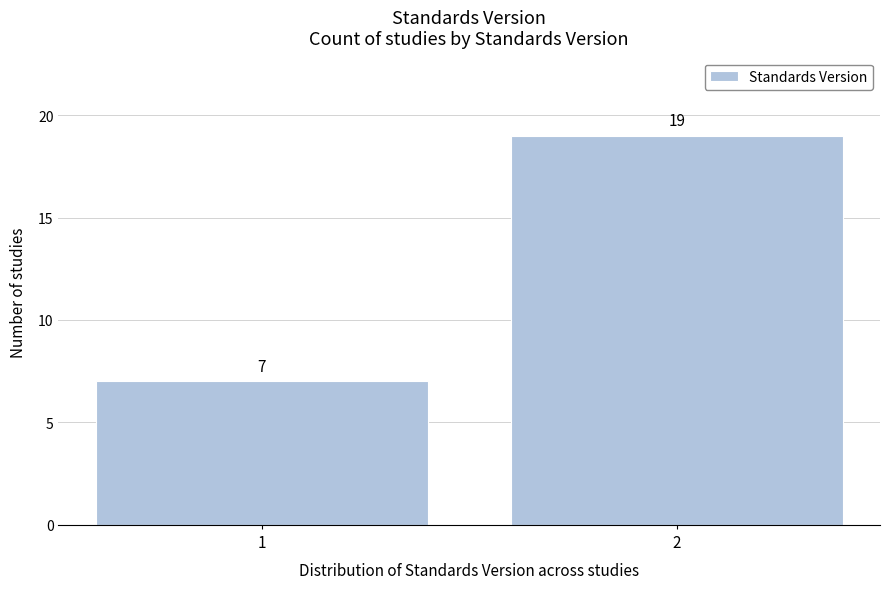

Reading left to right, list all the values displayed in this chart.

7	19